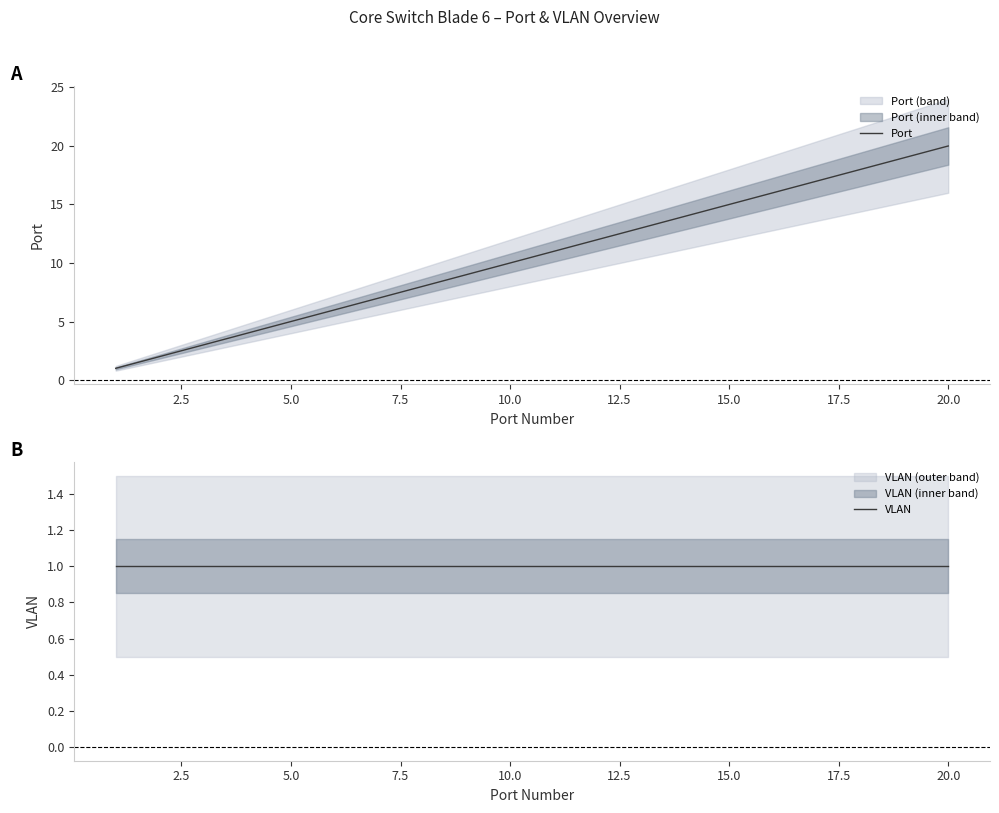

How many lines are shown in the chart?

2